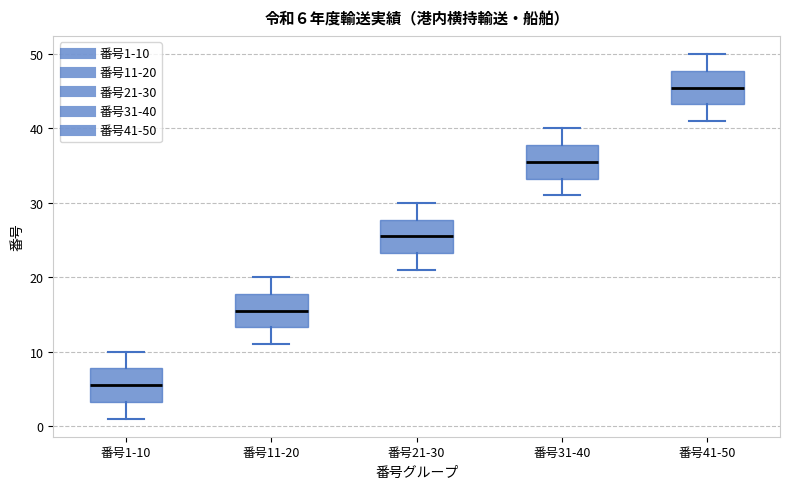

Which box's median line is the highest?

番号41-50